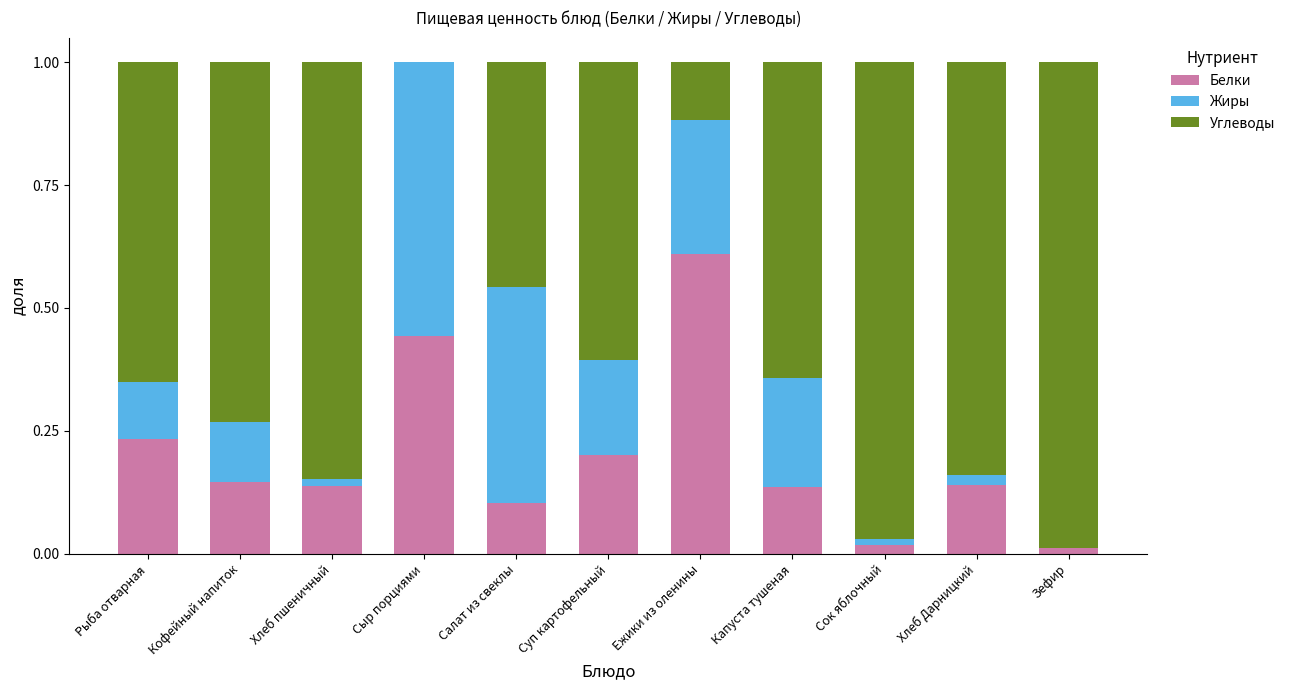

Is it true that Белки equals 0.6 at Ежики из оленины?

True